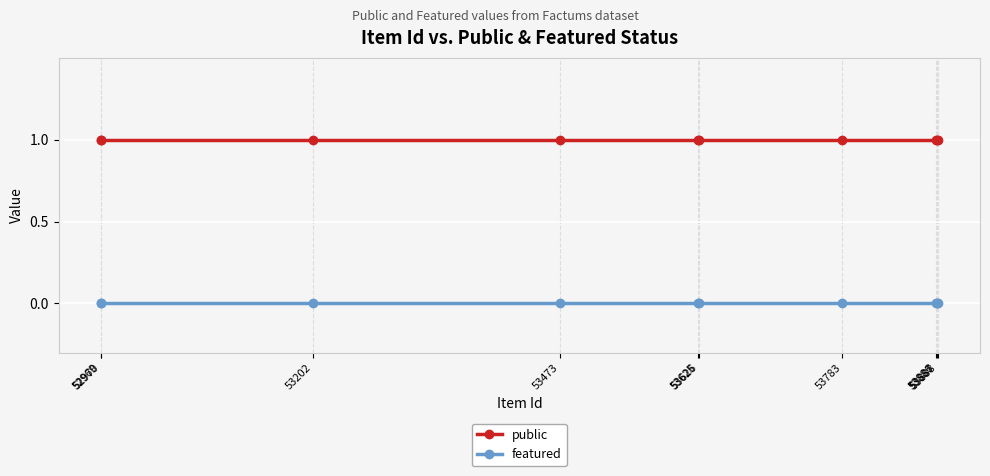

Which series has the largest total across all categories?

public